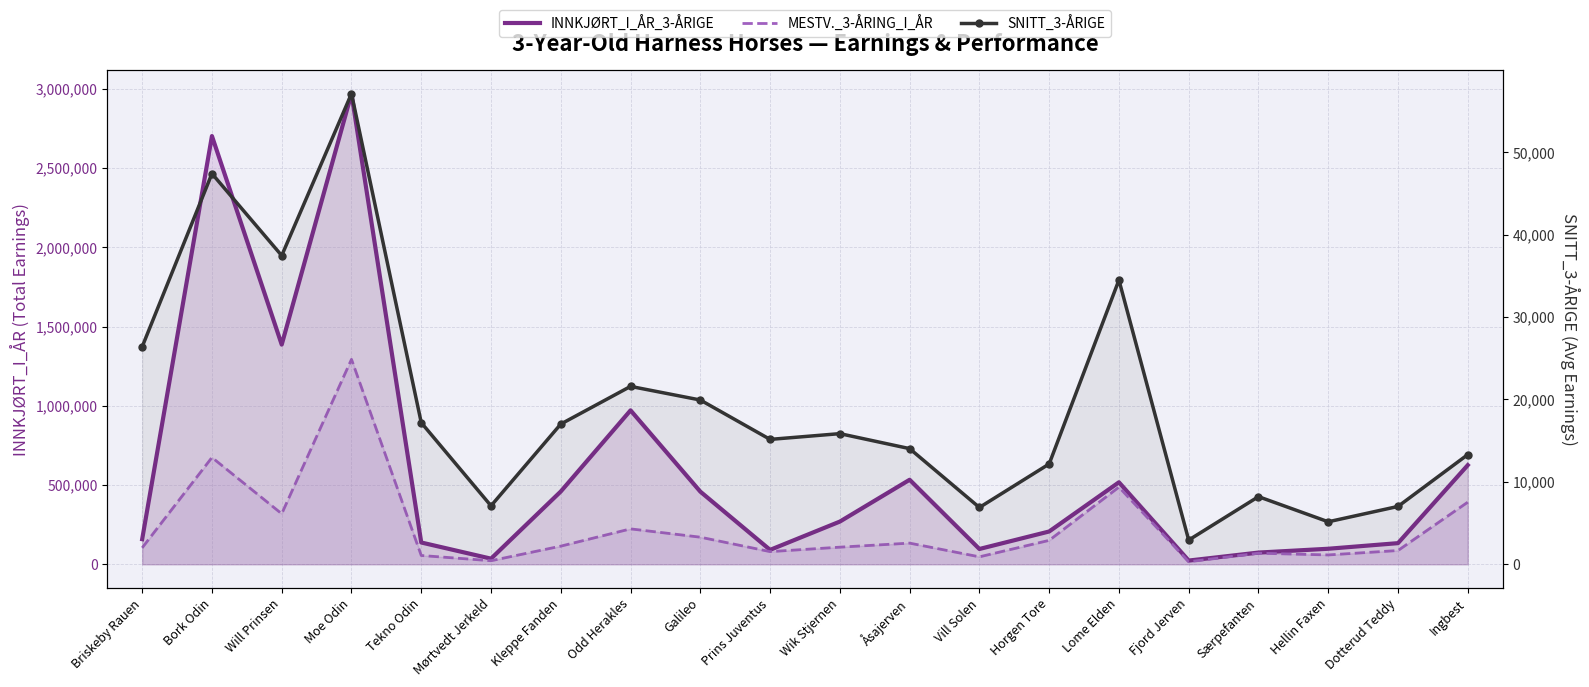

At which label does INNKJØRT_I_ÅR_3-ÅRIGE reach its peak?

Moe Odin